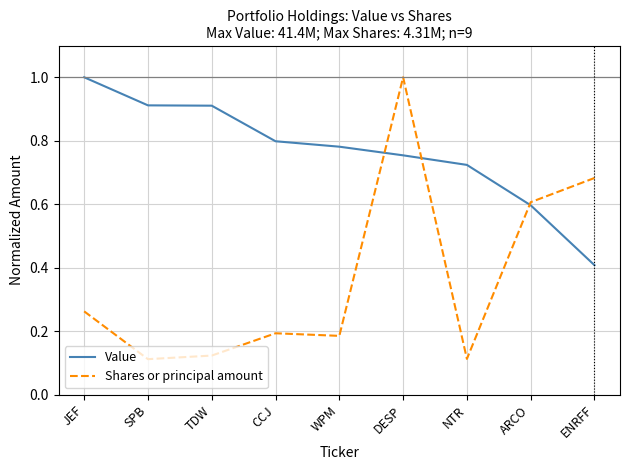

List the series in order of their overall mean, lowest first.

Shares or principal amount, Value